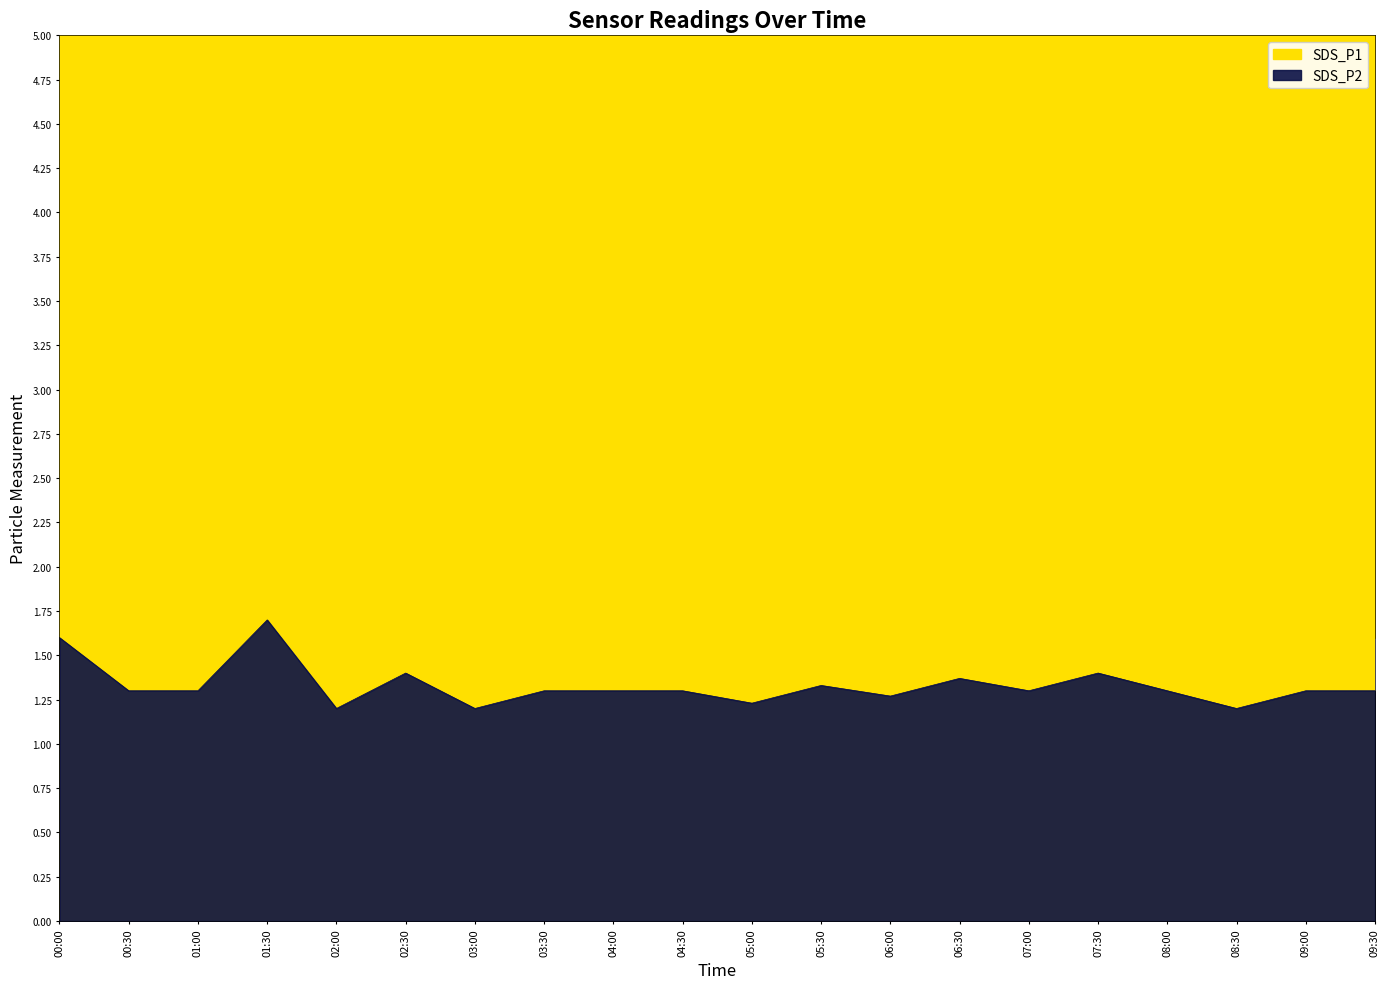

What position from the right is 07:30?

5